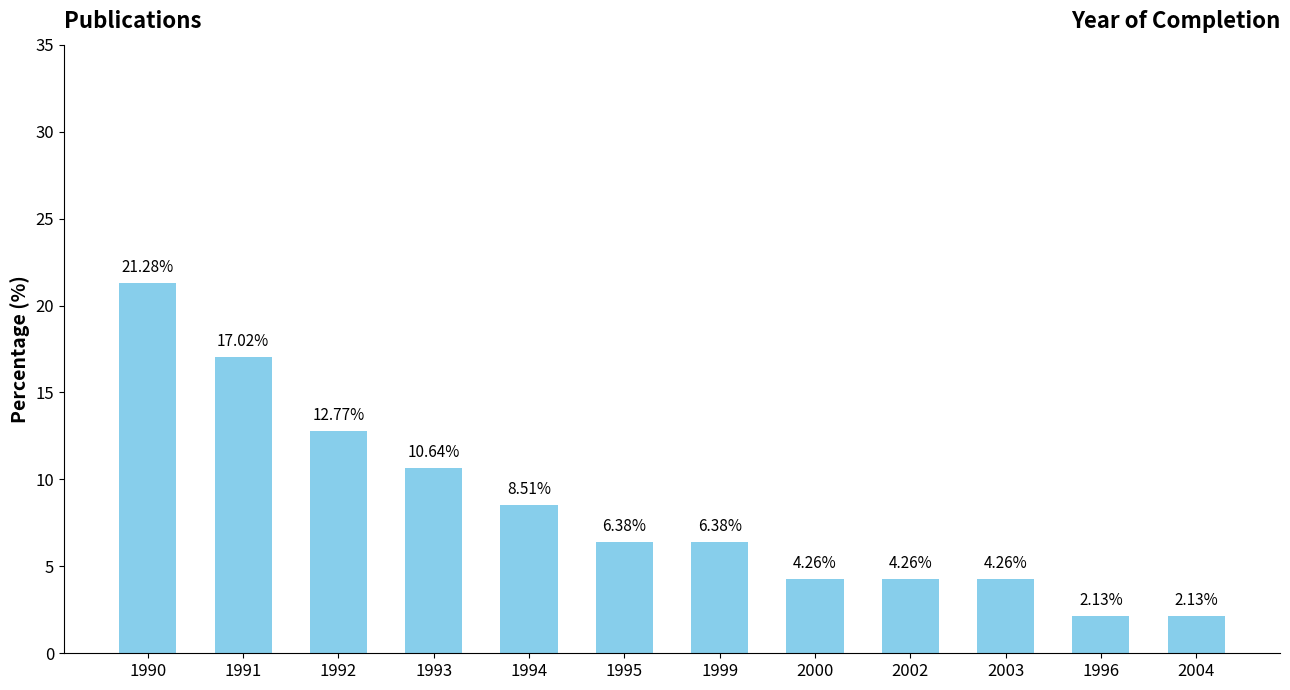

Approximately how many times larger is the value at 1993 compared to 2004?

5.0